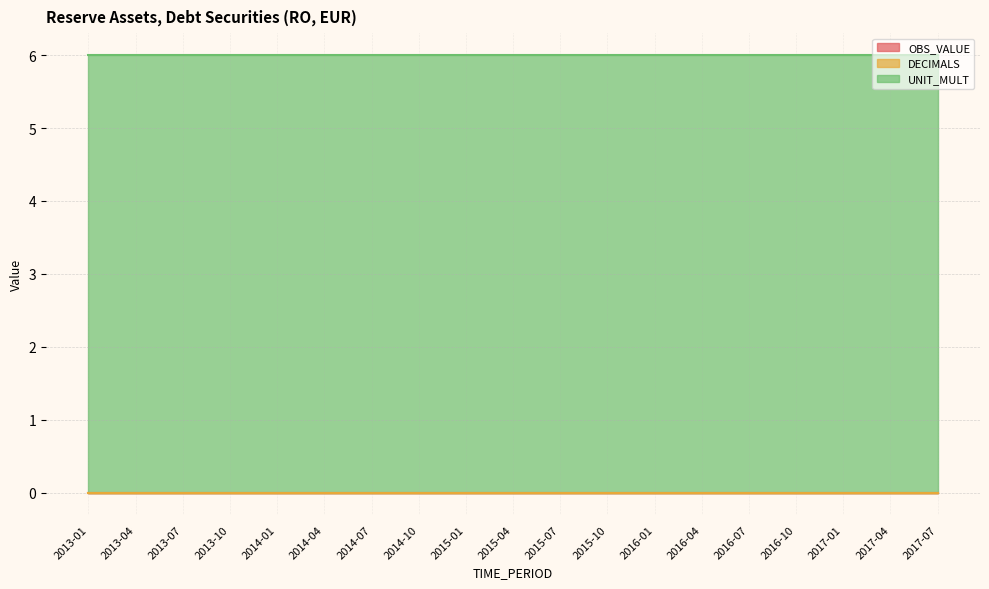

At which category is the sum across all series the highest?

2013-01